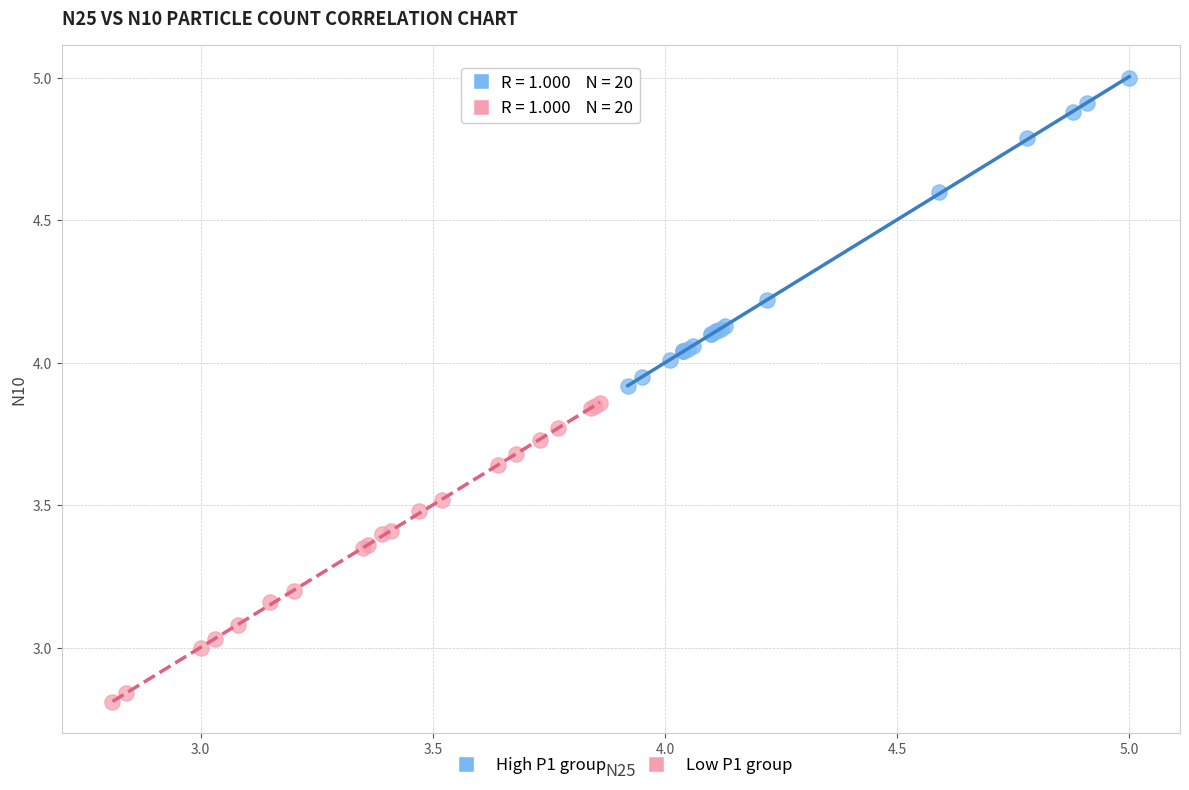

Which series reaches the minimum Y coordinate?

Low P1 group